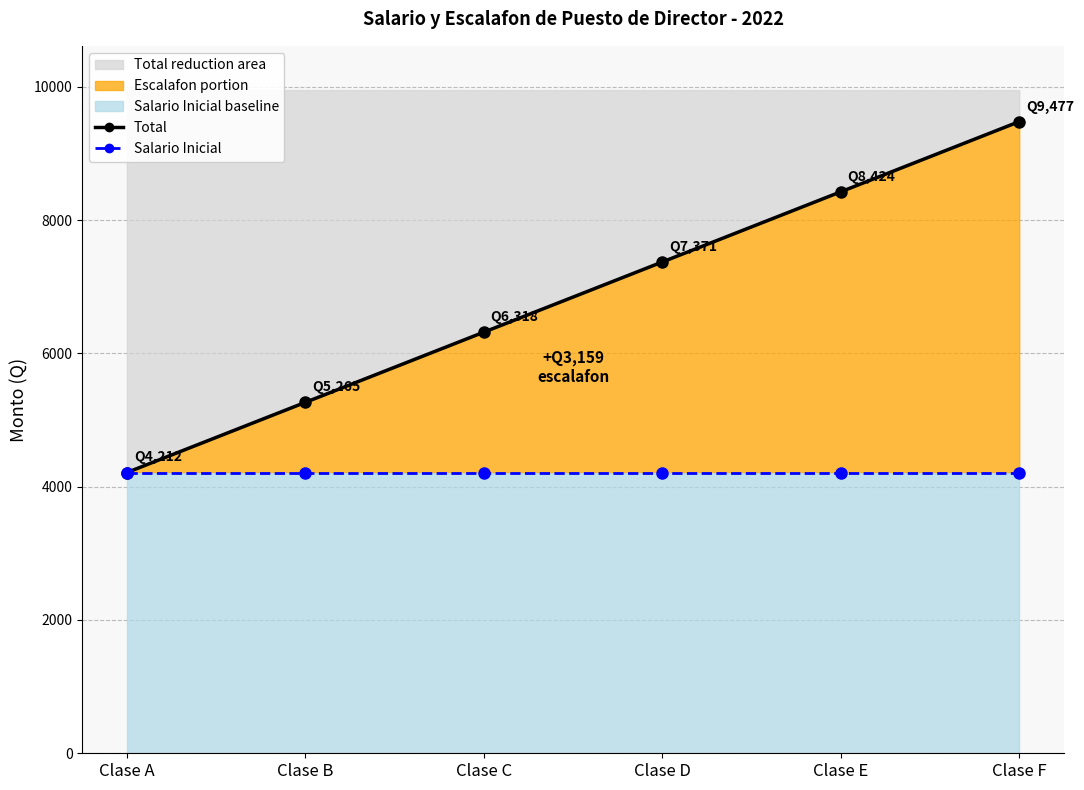

Which has a higher value, Clase E or Clase D?

Clase E